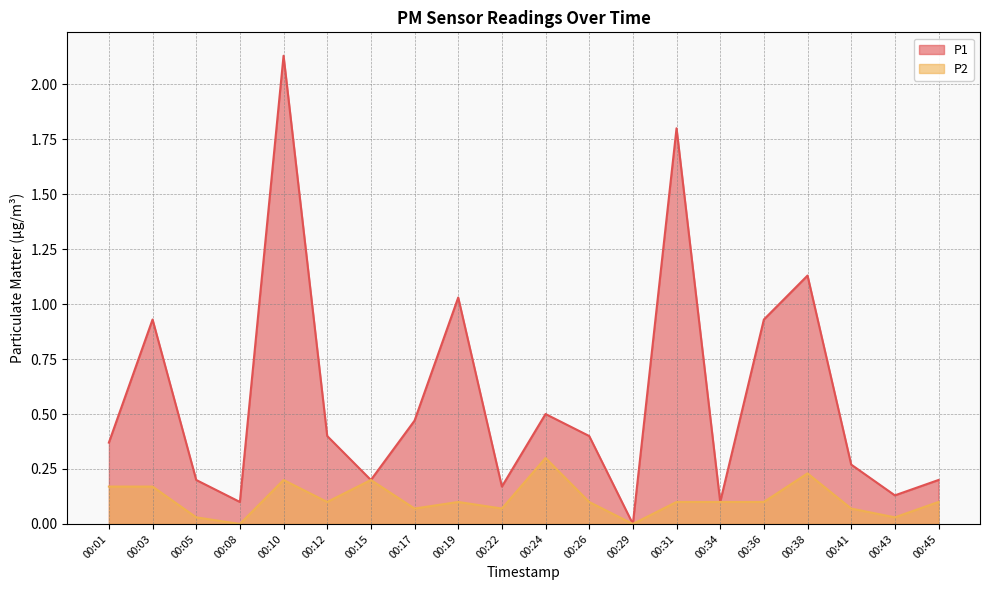

How many lines are shown in the chart?

2